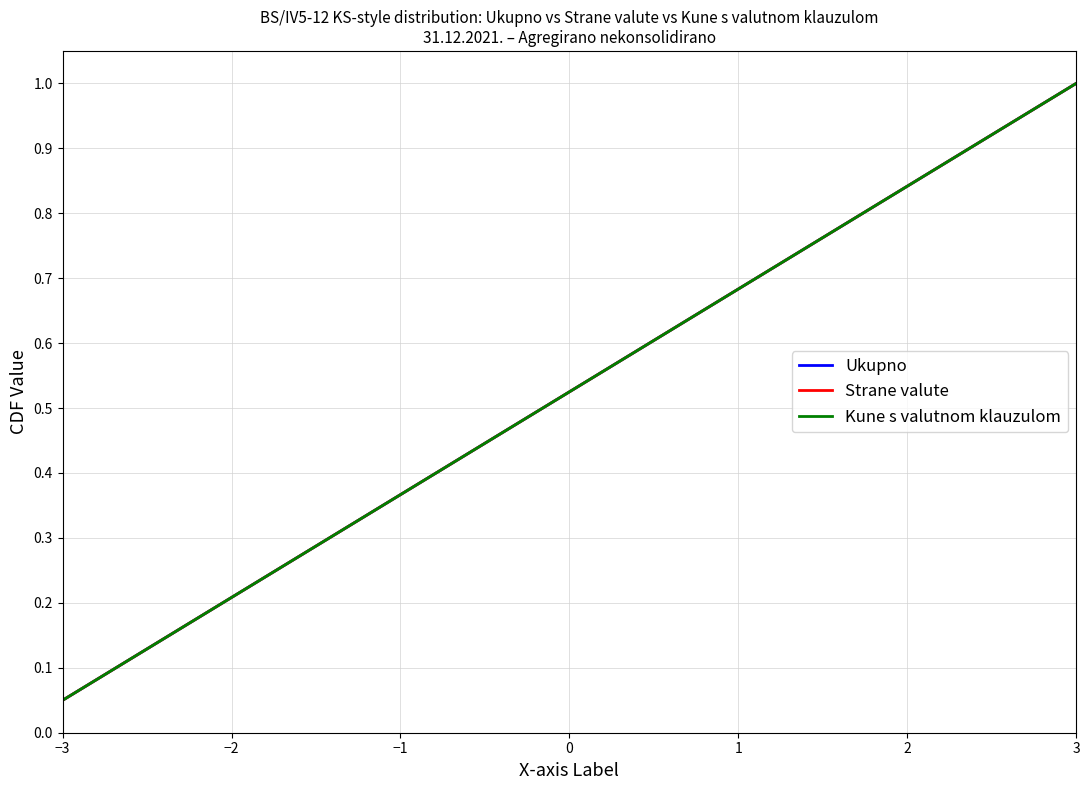

Which series has the largest range (max minus min)?

Ukupno